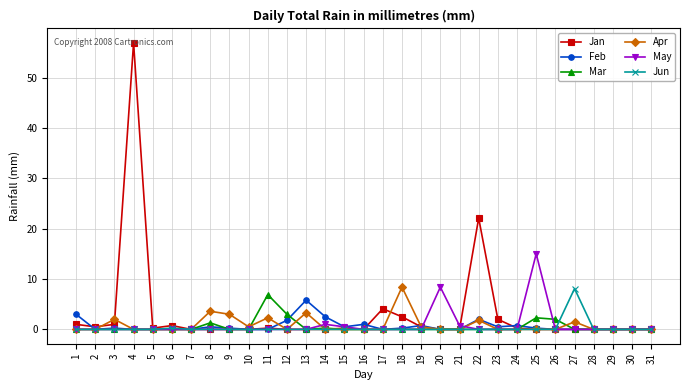

The May series shows 0.0 at 31. True or false?

True